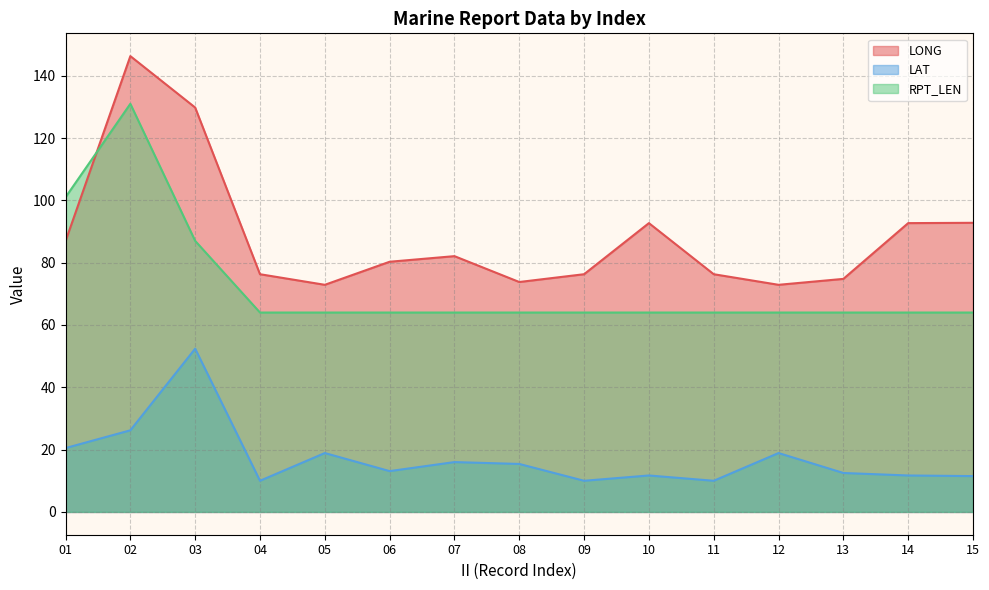

Does the chart display data point markers on the line(s)?

No